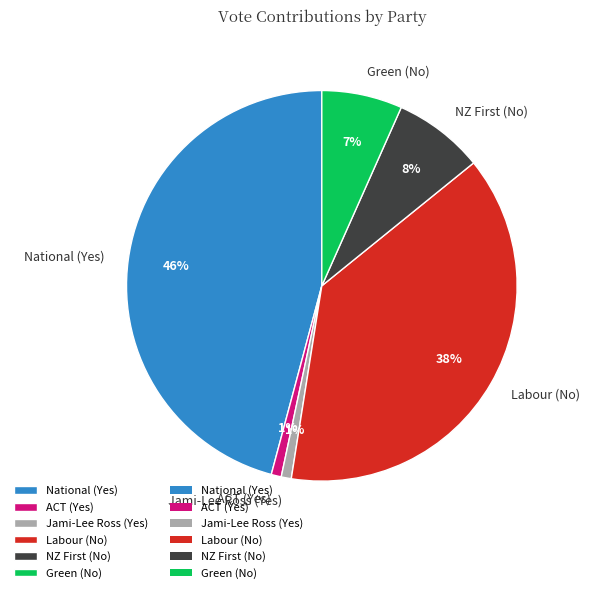

To the nearest percent, what is the average slice percentage?

17%